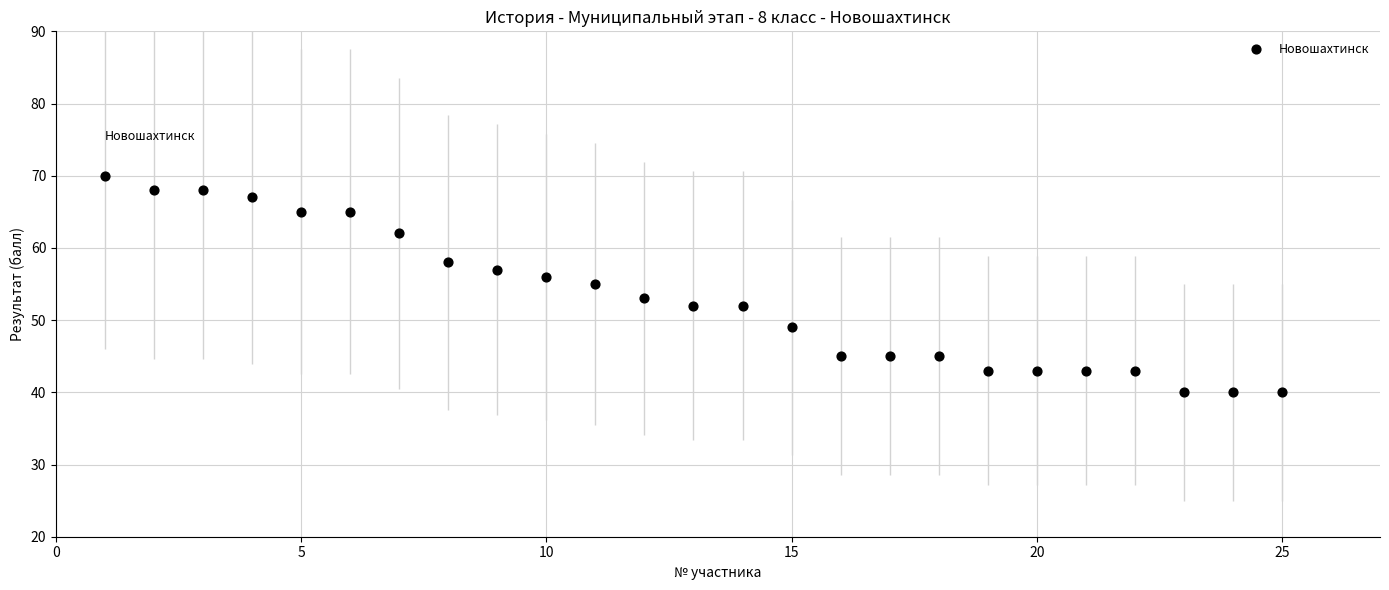

What is the range of Y values (max minus min)?

30